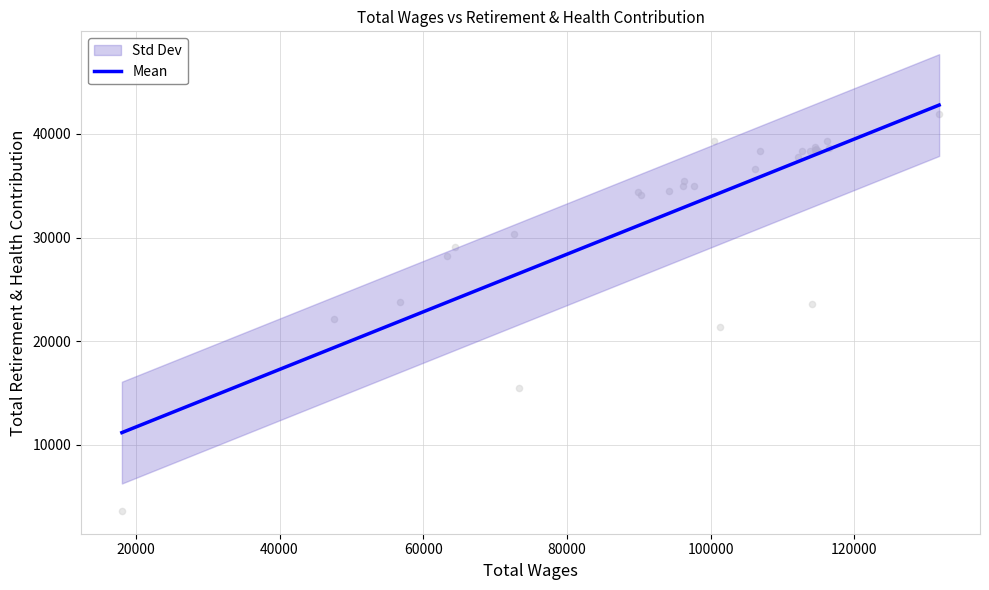

What is the maximum value for Mean?

42787.9